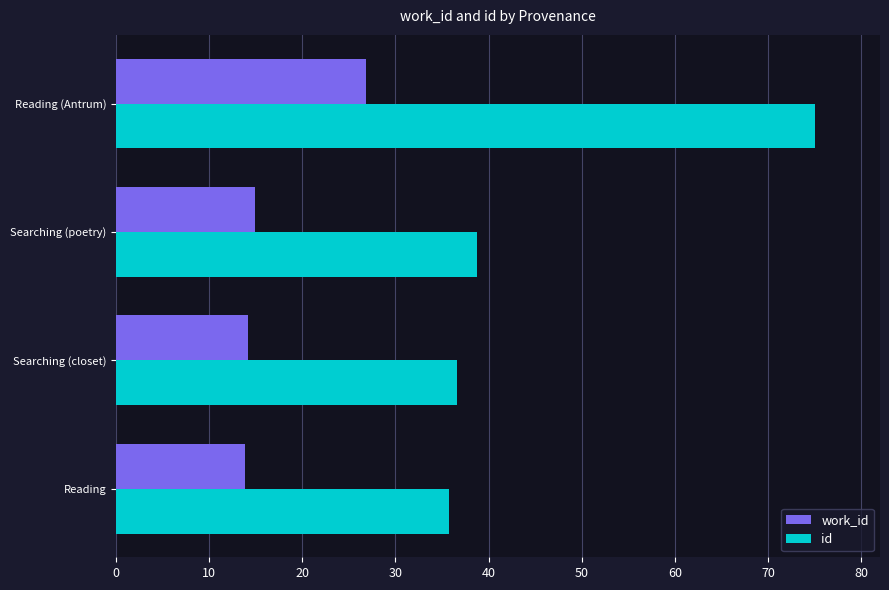

Is it true that id equals 52.2 at Searching (closet)?

False